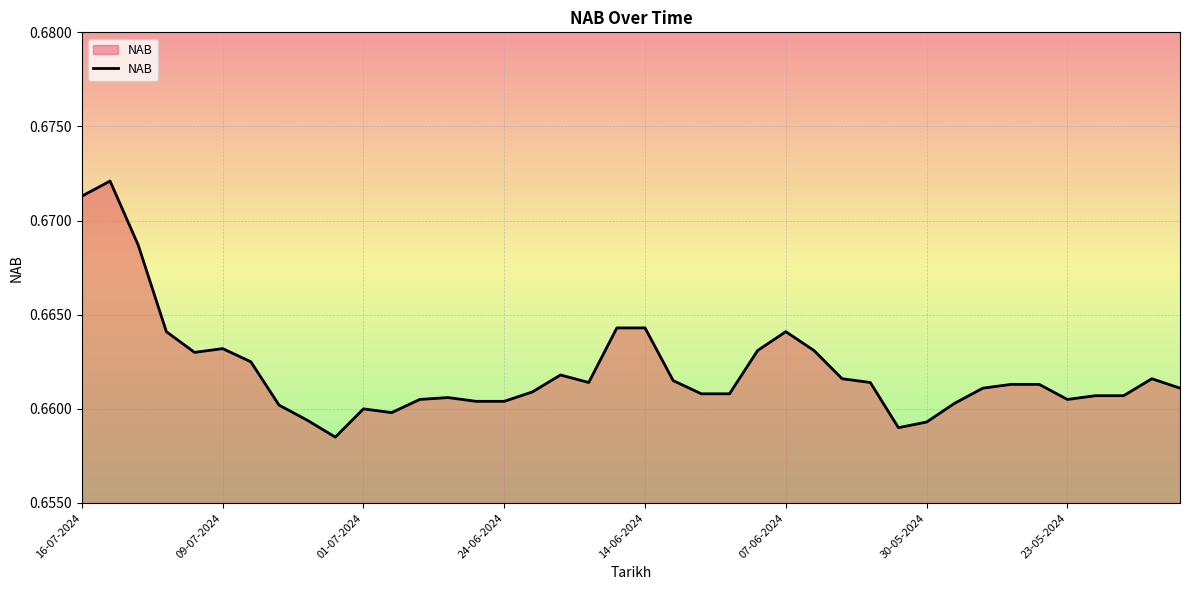

How many lines are shown in the chart?

1